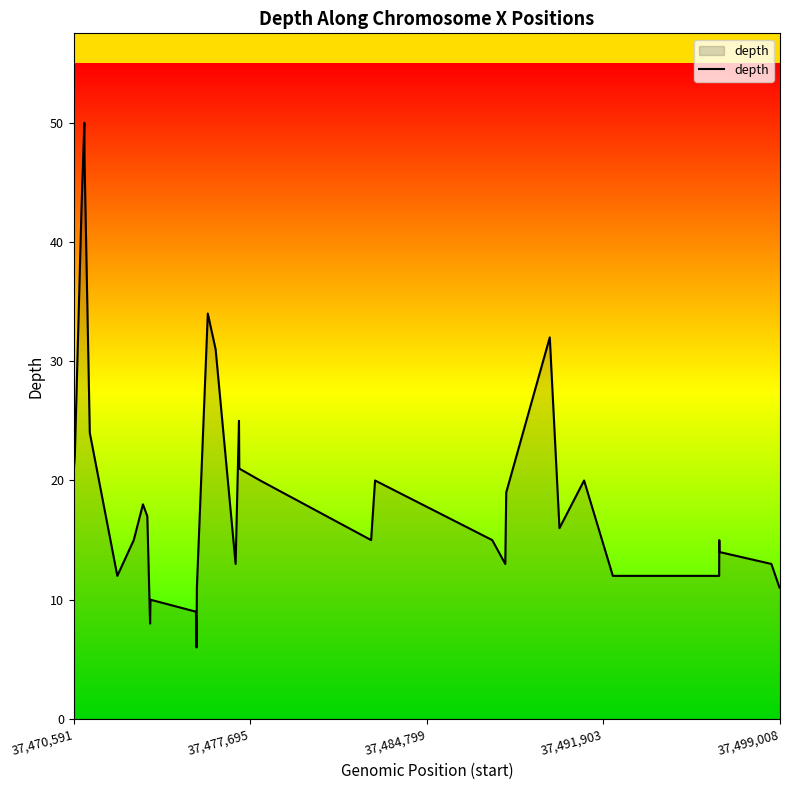

What is the smallest value displayed?

6